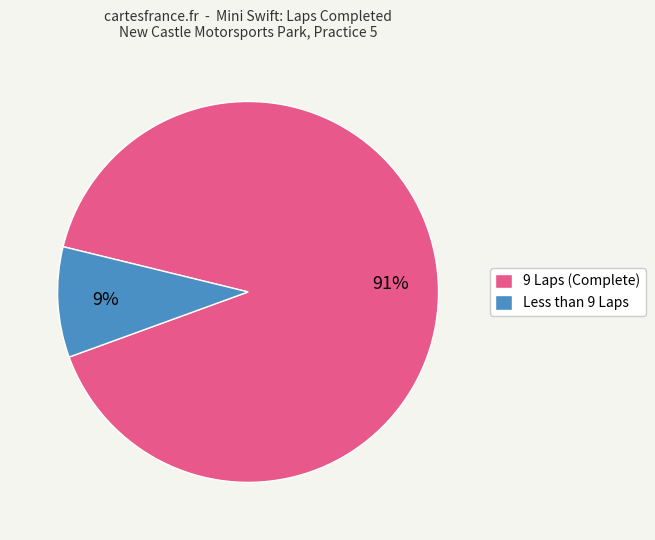

True or false: 9 Laps (Complete) accounts for 91% of the total.

True